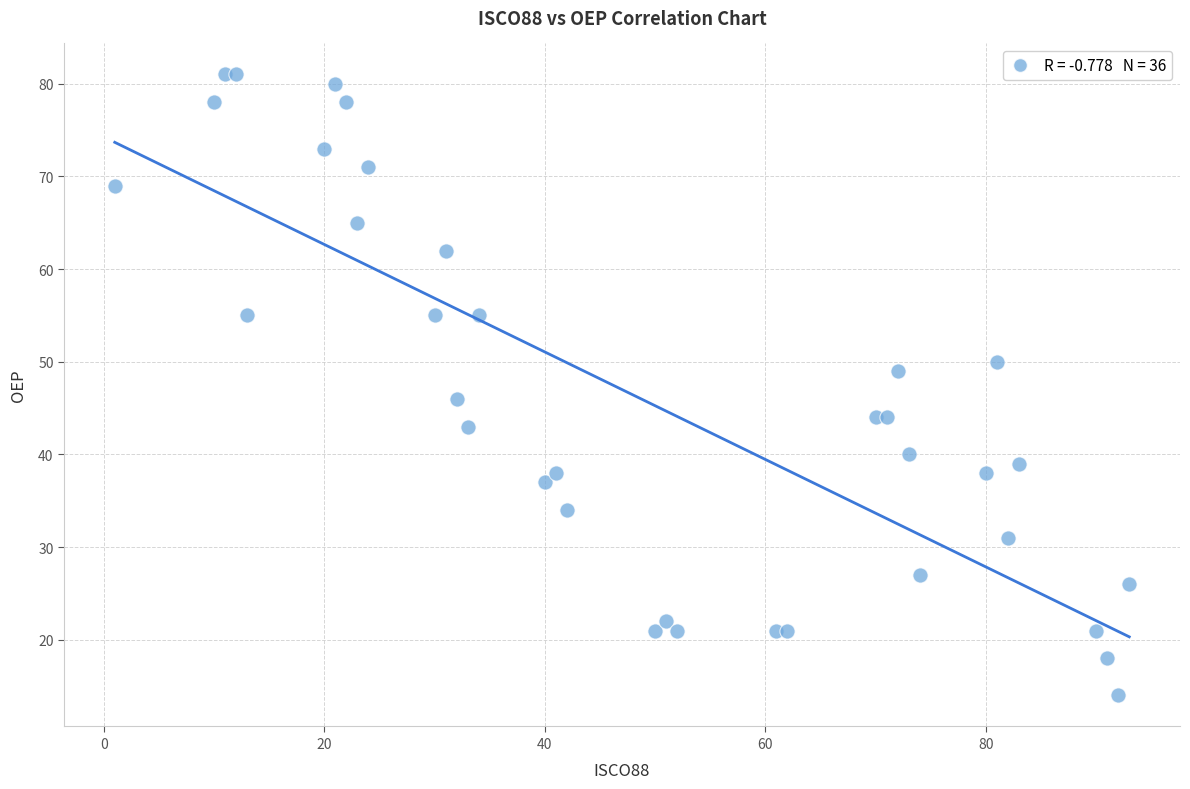

What Y value in the scatter plot is closest to 47?

46